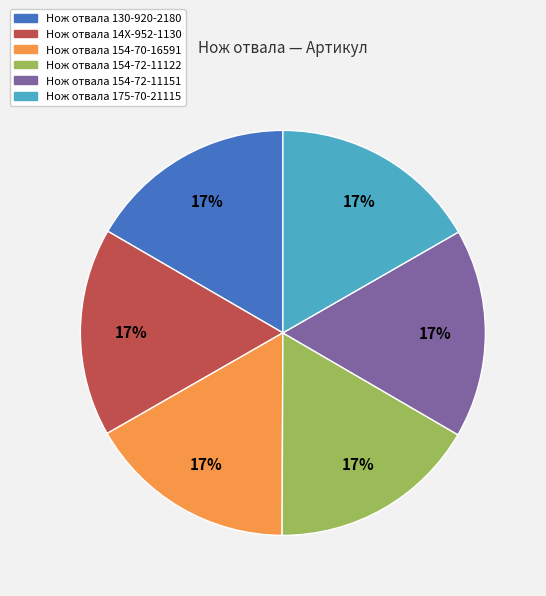

What is the ratio of the value at Нож отвала 154-72-11122 to the value at Нож отвала 154-72-11151?

1.0